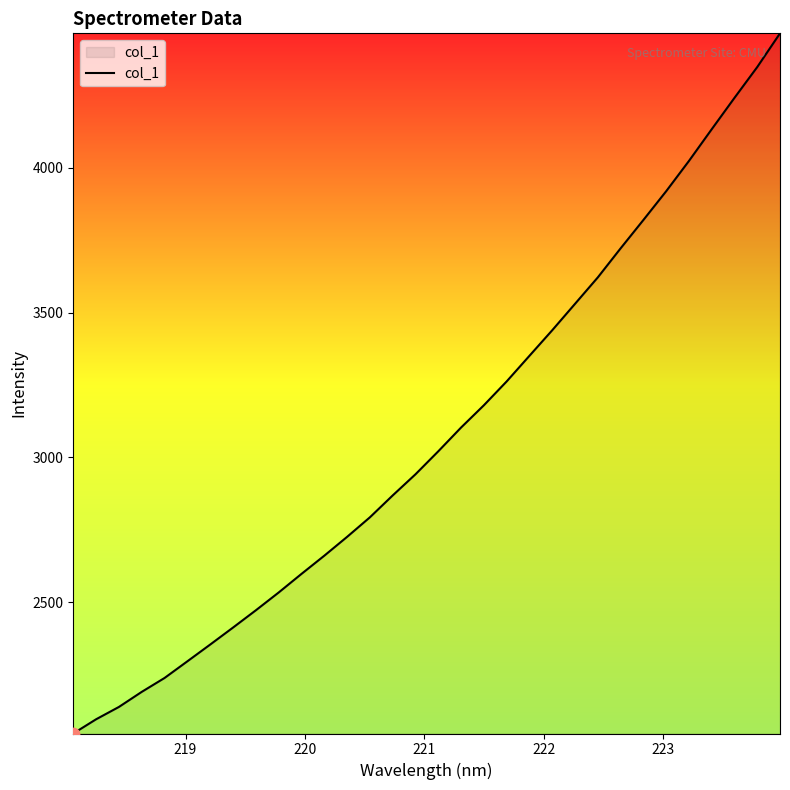

What is the difference between the maximum and minimum values?

2419.7